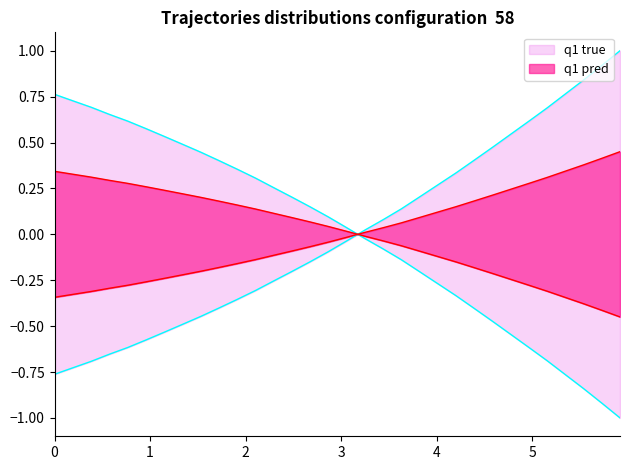

True or false: x and y cross at least once.

True